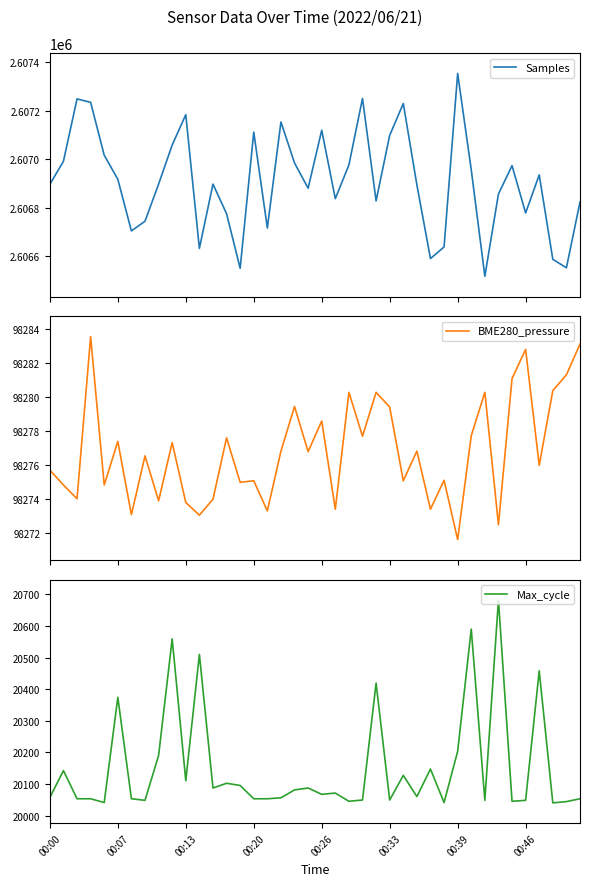

At which category is the sum across all series the highest?

9